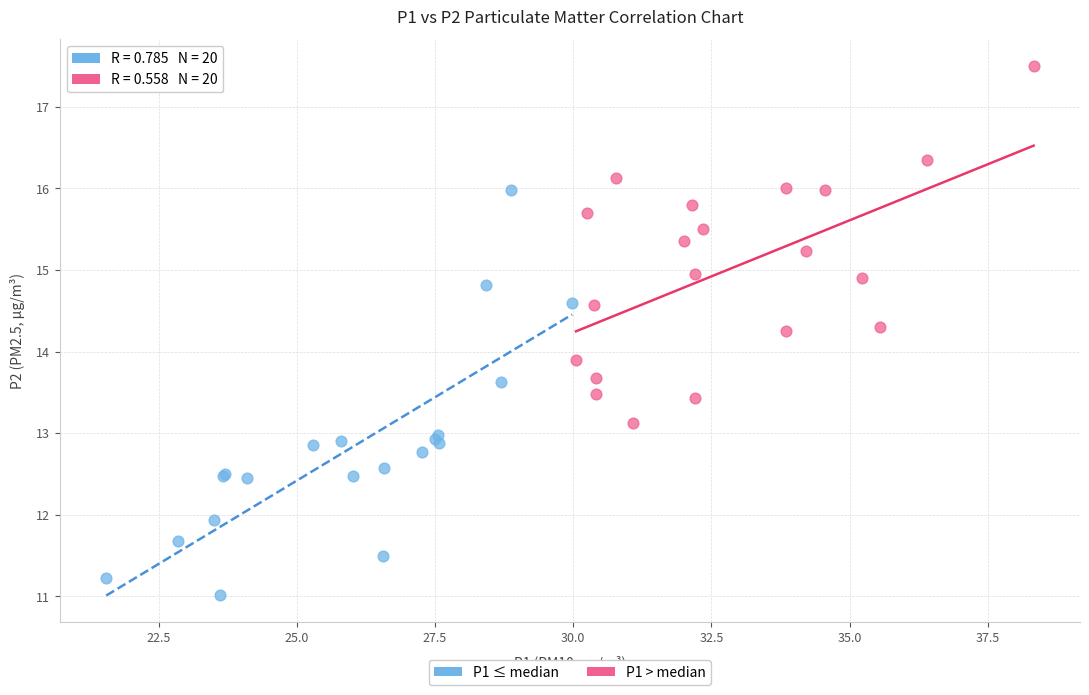

What are all the series names shown in the legend?

P1 ≤ median, P1 > median